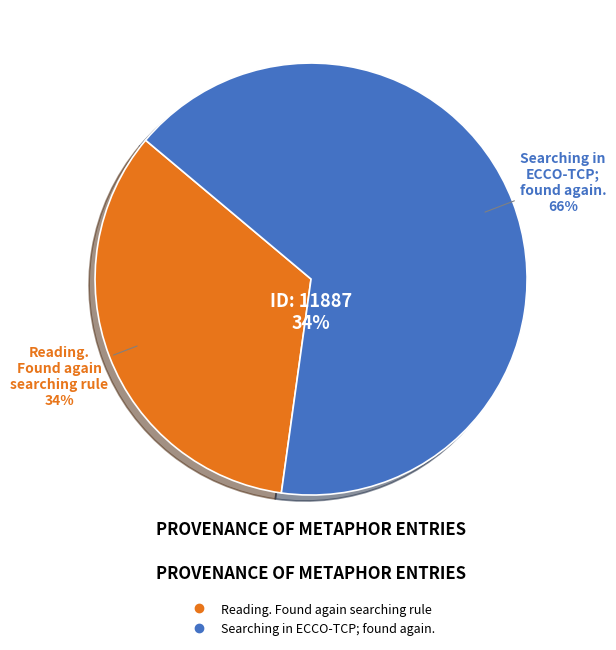

What is the smallest slice in the pie chart?

Reading. Found again searching rule